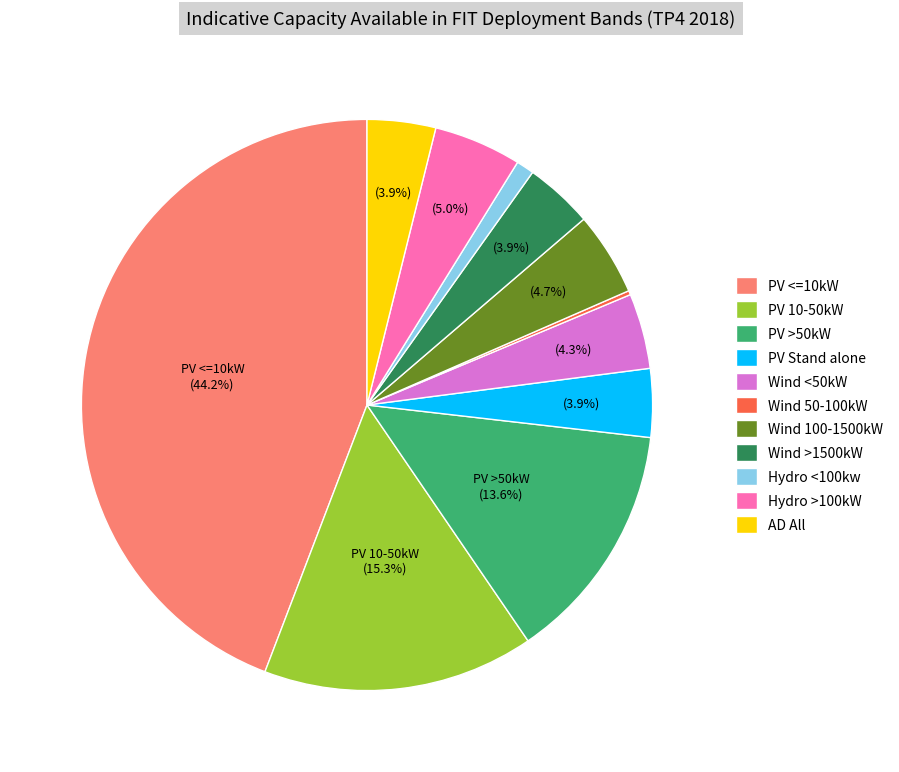

Is there any slice that represents more than half of the pie?

No